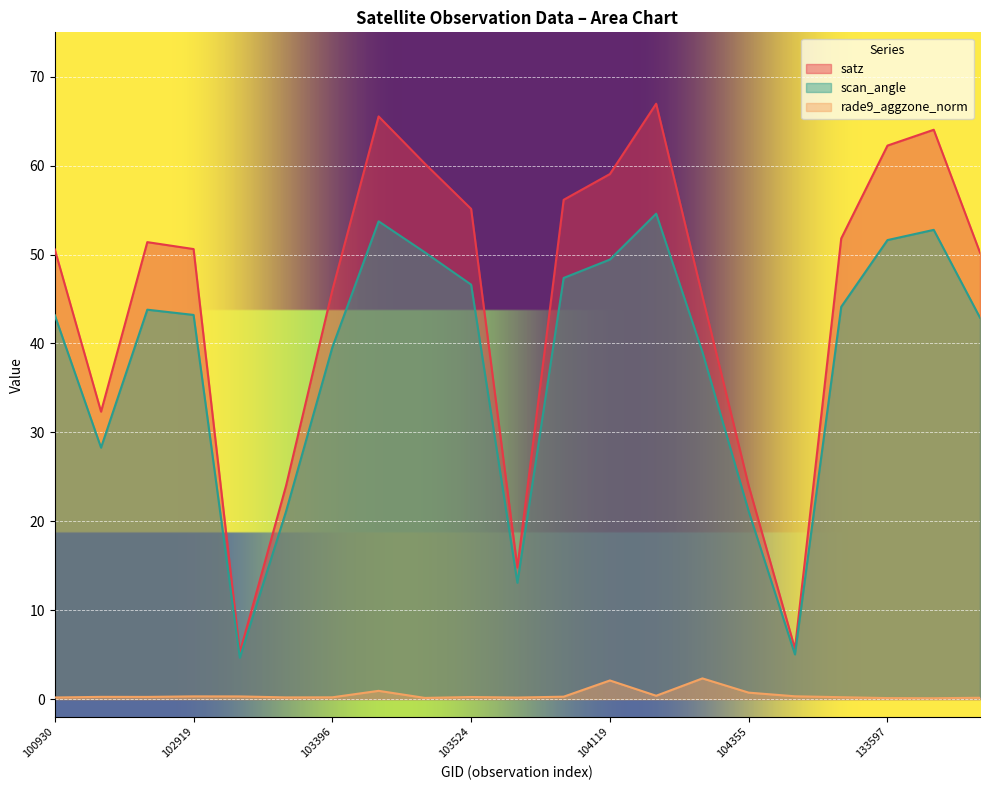

What are all the series names shown in the legend?

satz, scan_angle, rade9_aggzone_norm